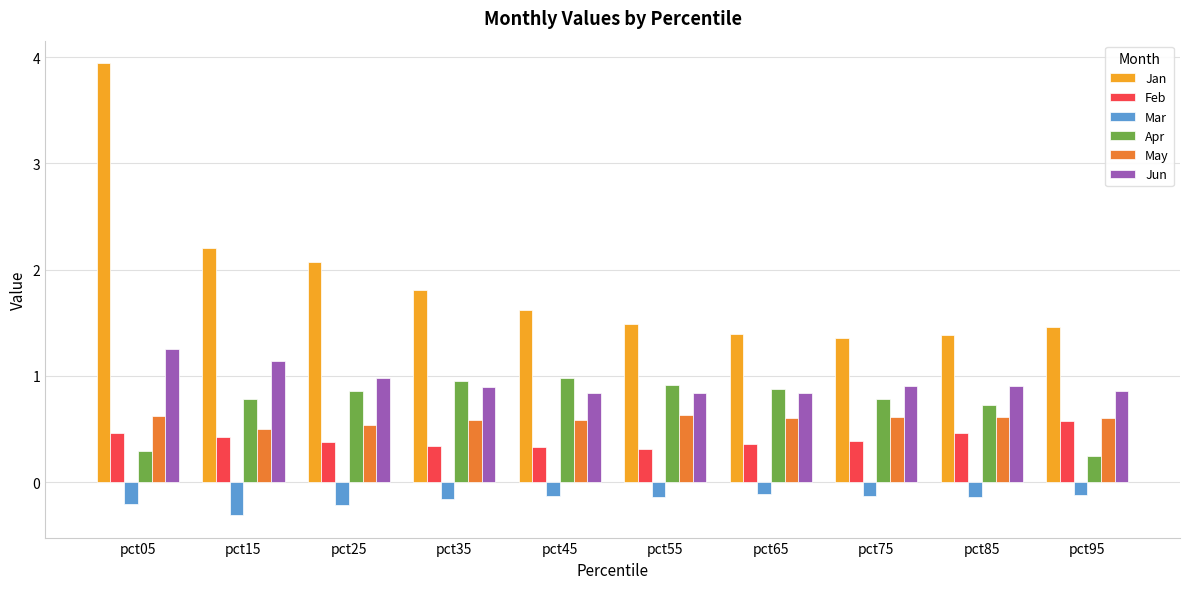

How many bars are there in each group?

6